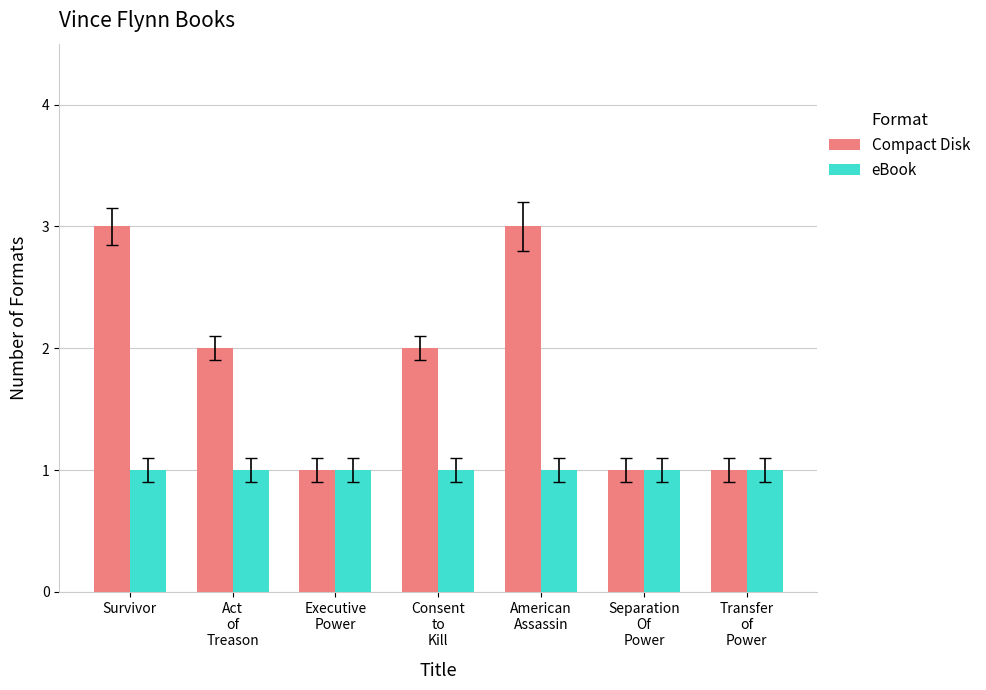

How many groups of bars are there?

7